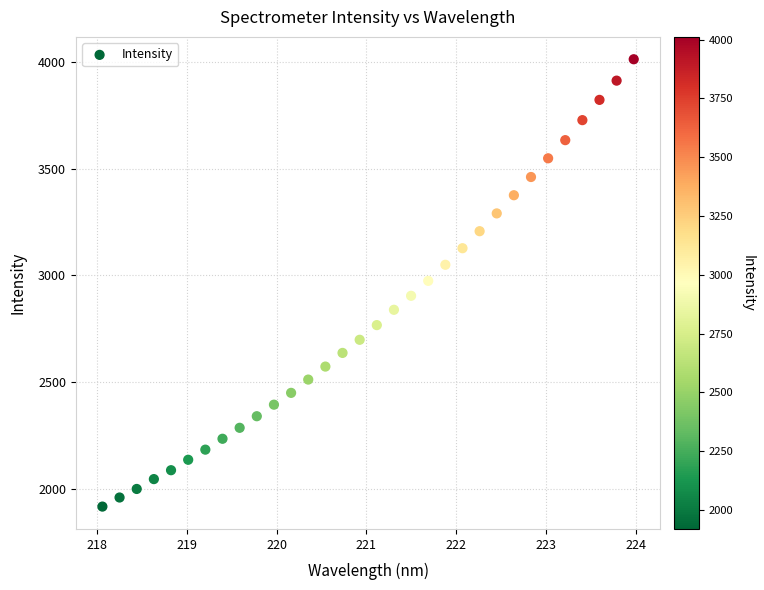

What is the range of Y values (max minus min)?

2092.5